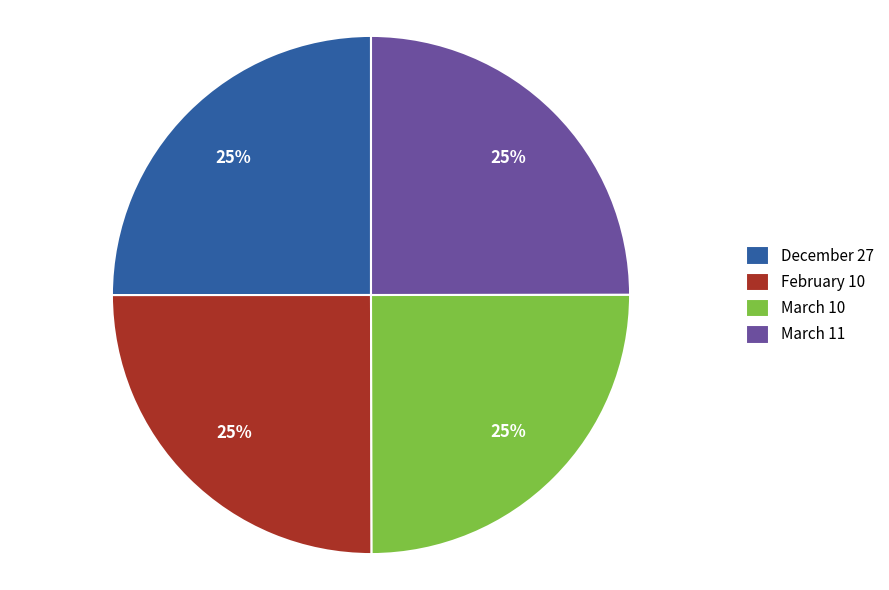

To the nearest percent, what percentage of the pie is December 27?

25%